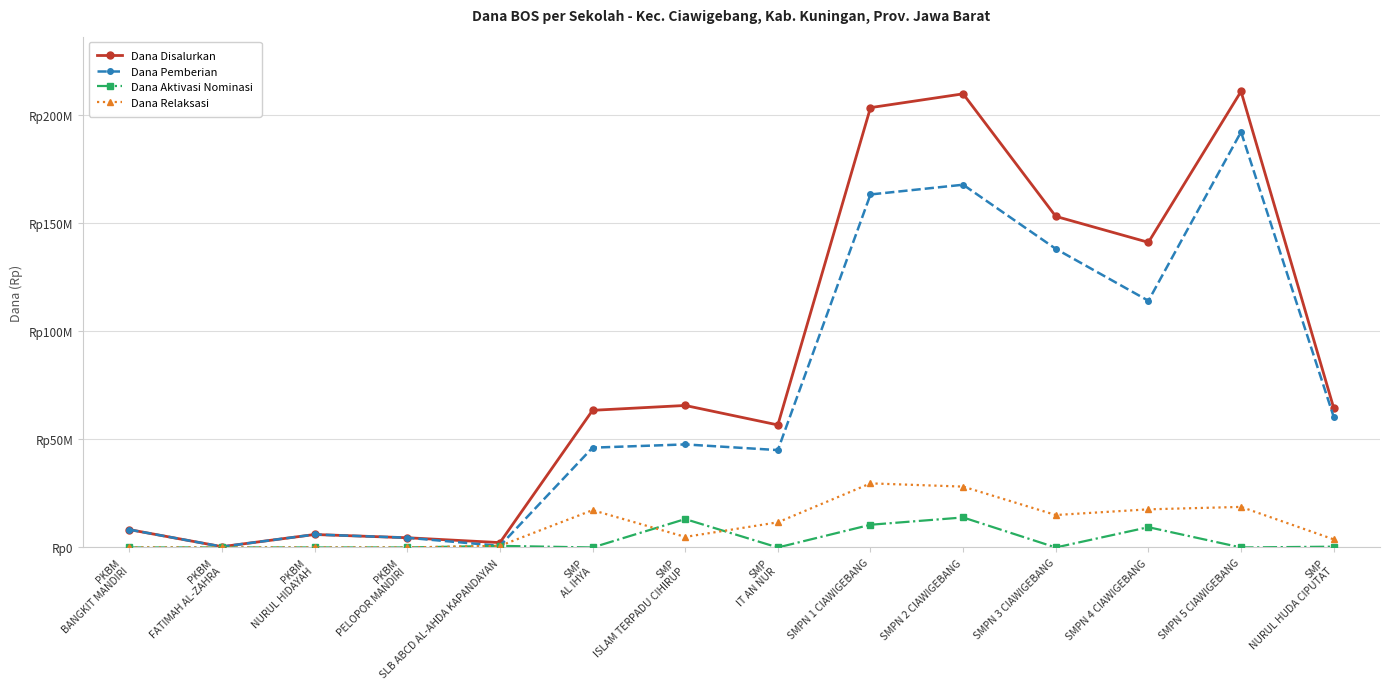

What is the difference between the maximum and minimum values in the Dana Disalurkan series?

210375000